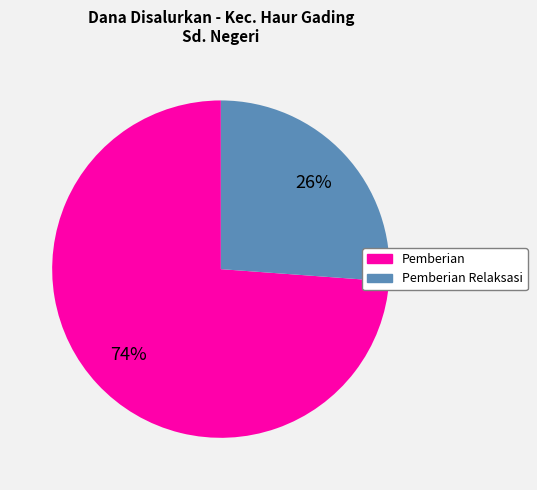

To the nearest percent, what is the average slice percentage?

50%